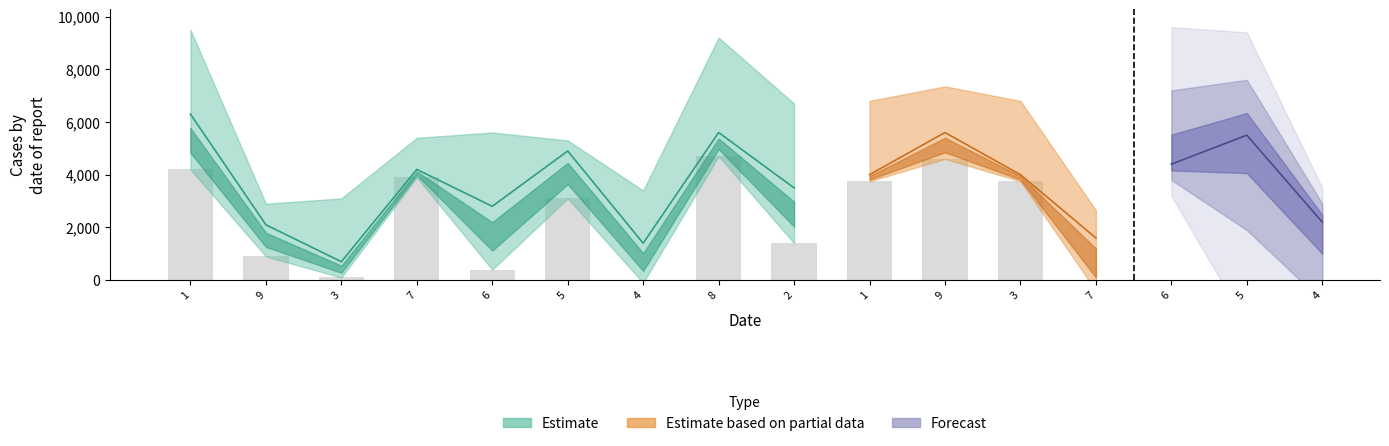

Rank the categories by value from highest to lowest.

8, 9, 1, 7, 1, 3, 5, 2, 9, 6, 3, 4, 7